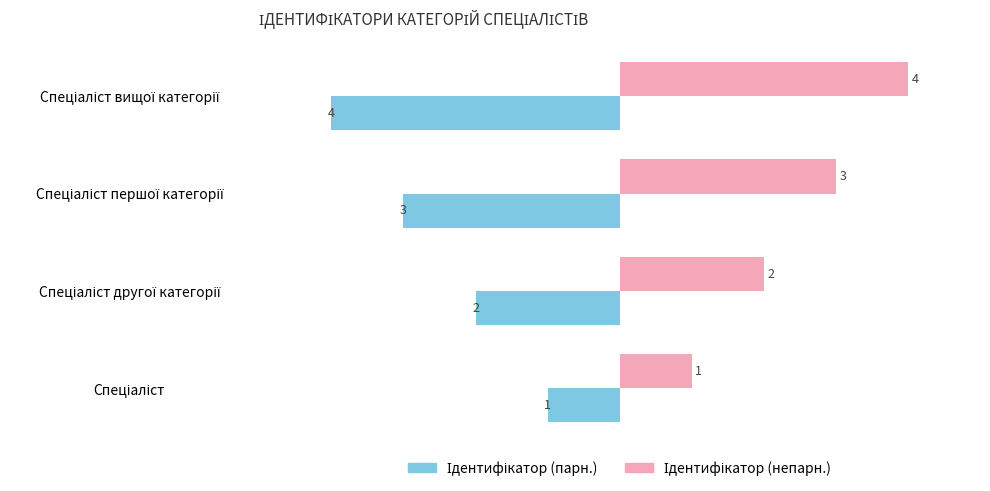

At how many categories does at least one series exceed -3?

4